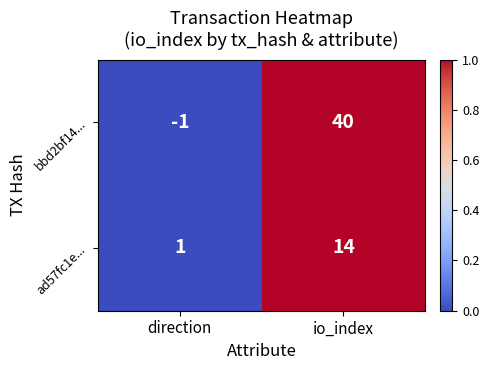

What is the maximum value for bbd2bf14...?

40